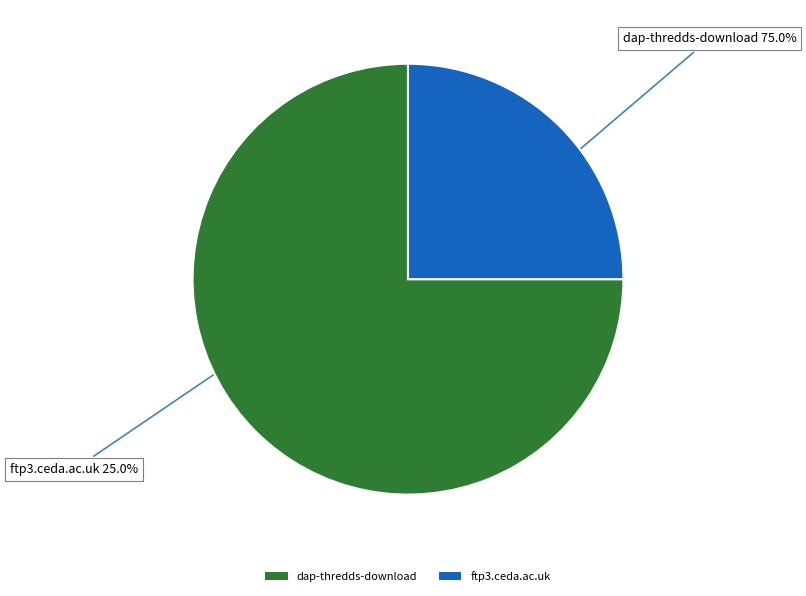

To the nearest percent, what is the difference between the dap-thredds-download and ftp3.ceda.ac.uk slice percentages?

50%